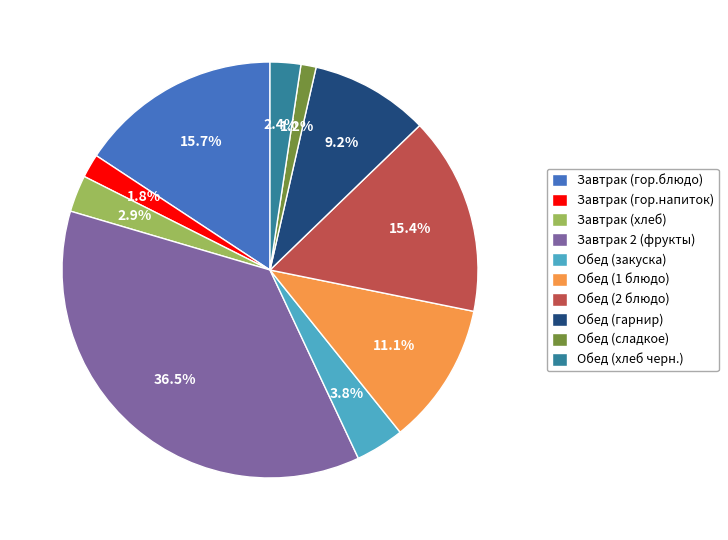

What is the ratio of the value at Обед (закуска) to the value at Обед (гарнир)?

0.4